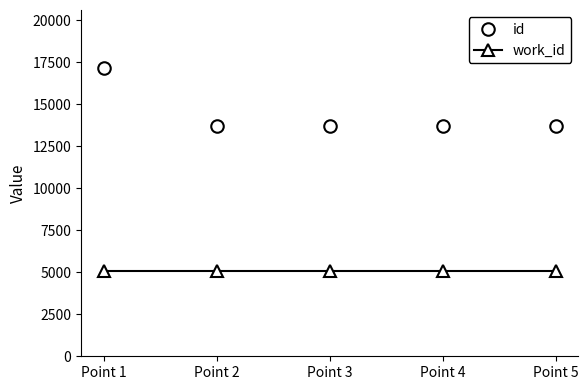

True or false: work_id and id cross at least once.

False